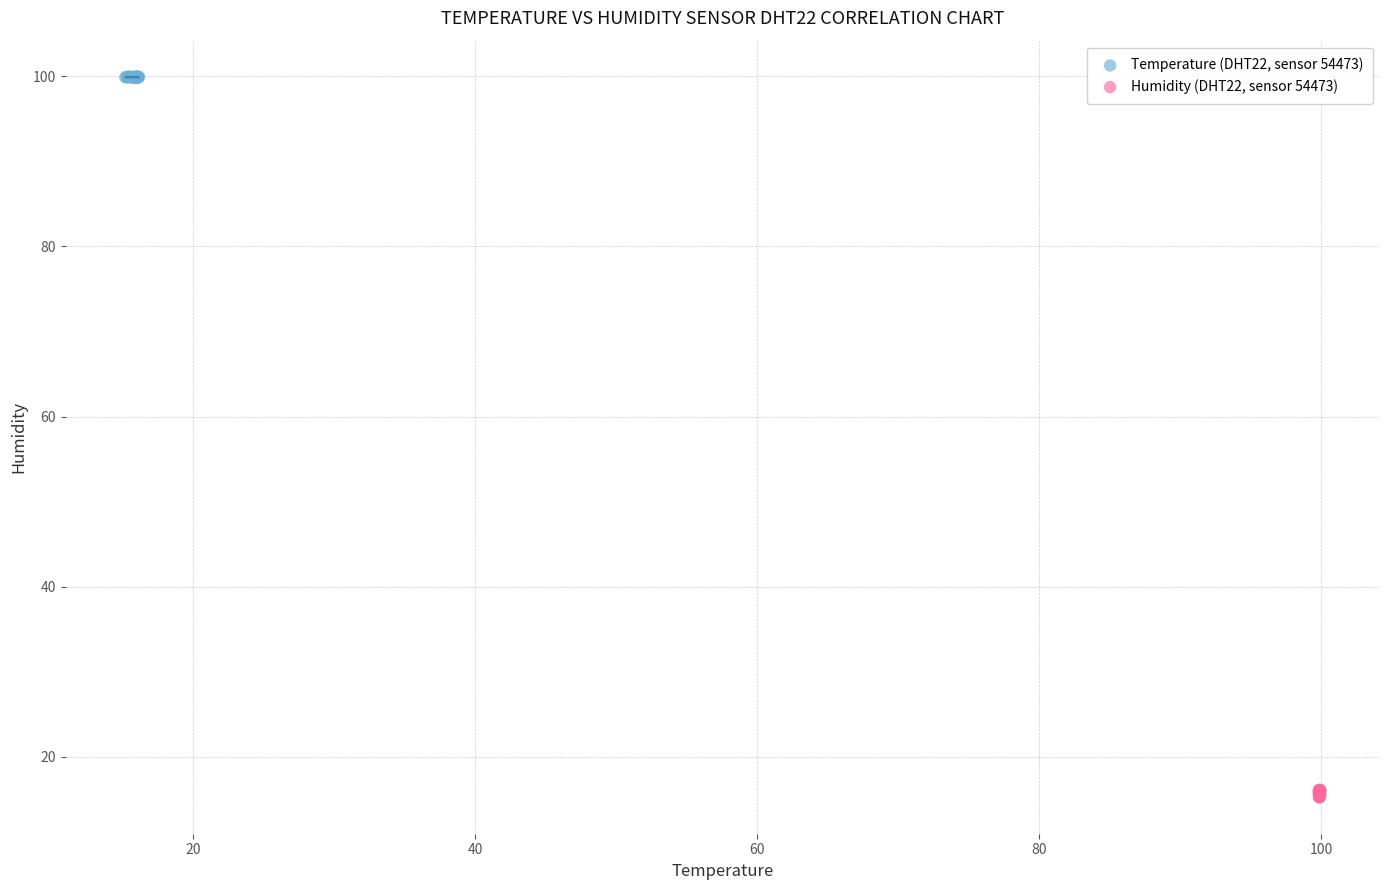

Which series reaches the minimum Y coordinate?

Humidity (DHT22, sensor 54473)